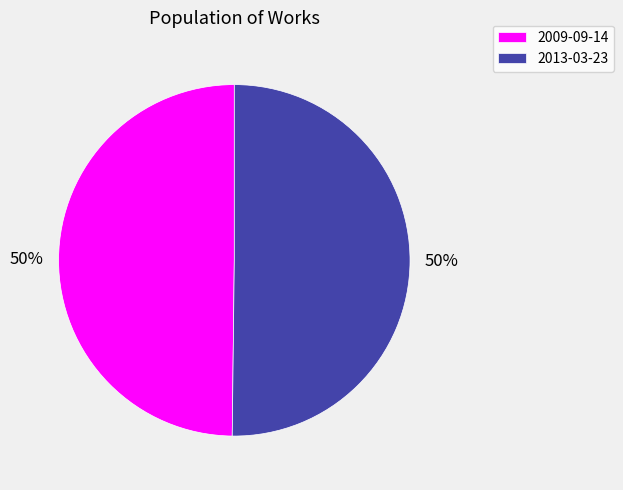

Combined, do 2009-09-14 and 2013-03-23 account for over 50%?

Yes